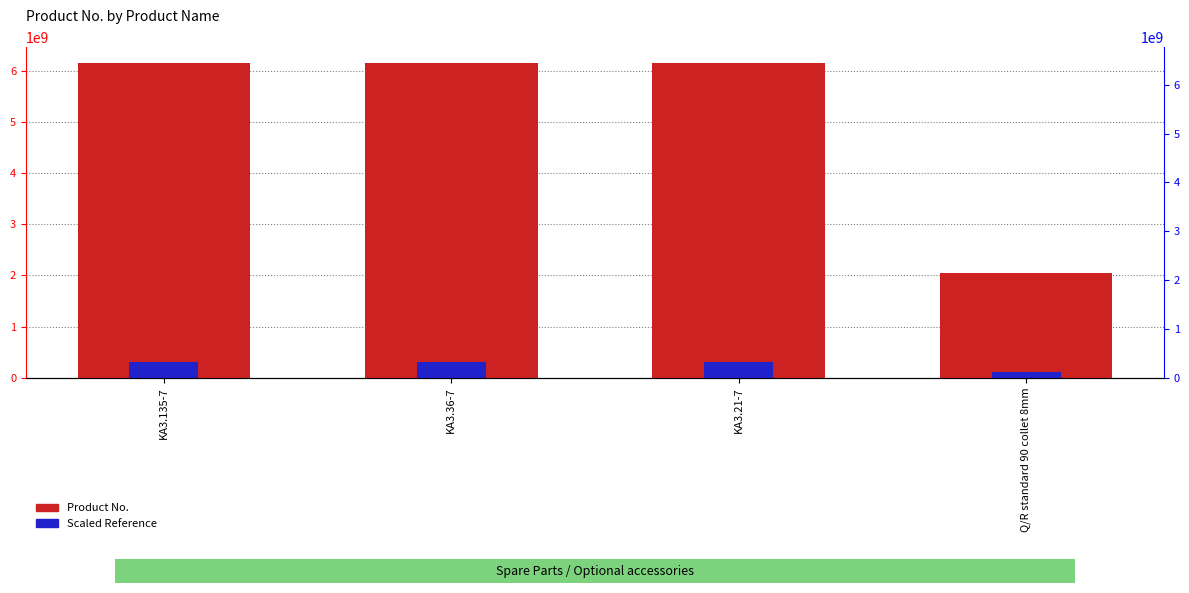

Which category has the highest value across all series?

KA3.21-7